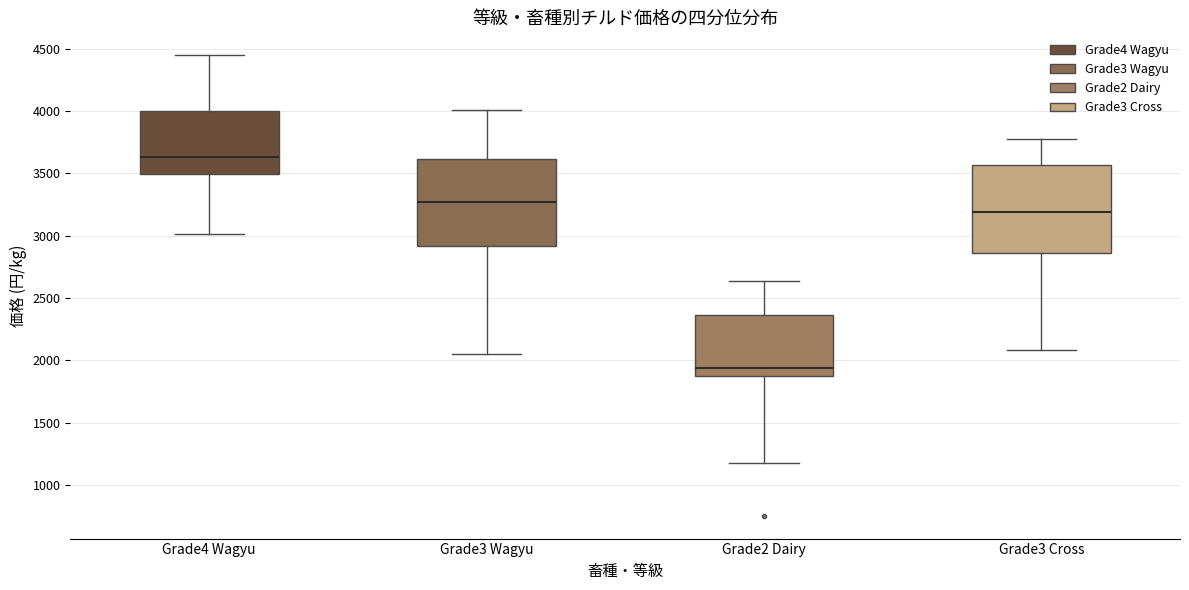

Reading left to right, read every box against the y-axis: the position of its median line, the range the box covers, and the ends of its whiskers. The values are not printed on the chart, so give them approximately, as read against the axis.

Grade4 Wagyu: median 3650, box 3500 to 4000, whiskers 3000 to 4450
Grade3 Wagyu: median 3250, box 2900 to 3600, whiskers 2050 to 4000
Grade2 Dairy: median 1950, box 1900 to 2350, whiskers 1150 to 2650
Grade3 Cross: median 3200, box 2850 to 3550, whiskers 2100 to 3800